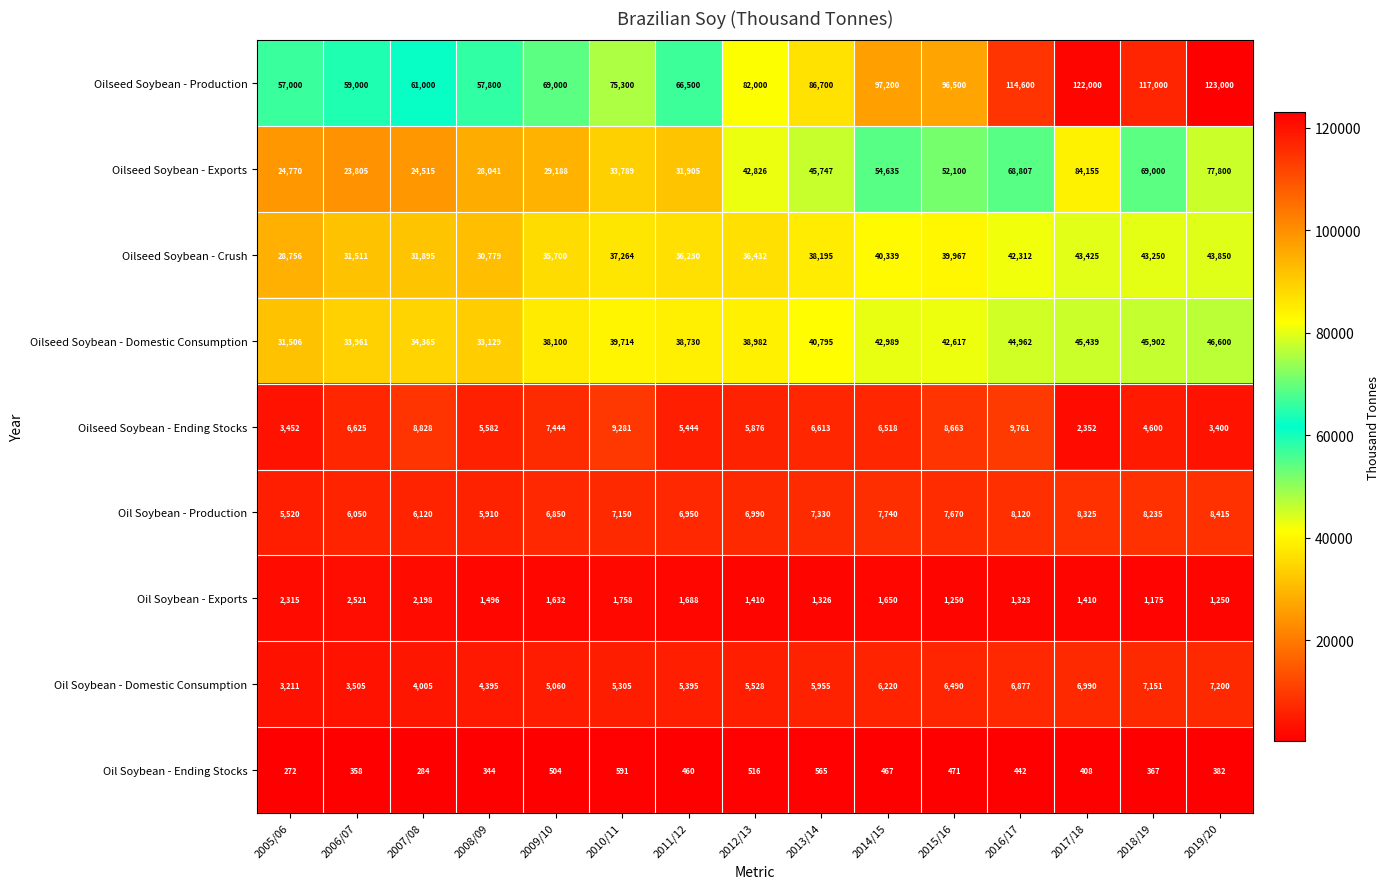

Is the value of Oilseed Soybean - Ending Stocks at 2016/17 greater than the value of Oilseed Soybean - Production at 2010/11?

No